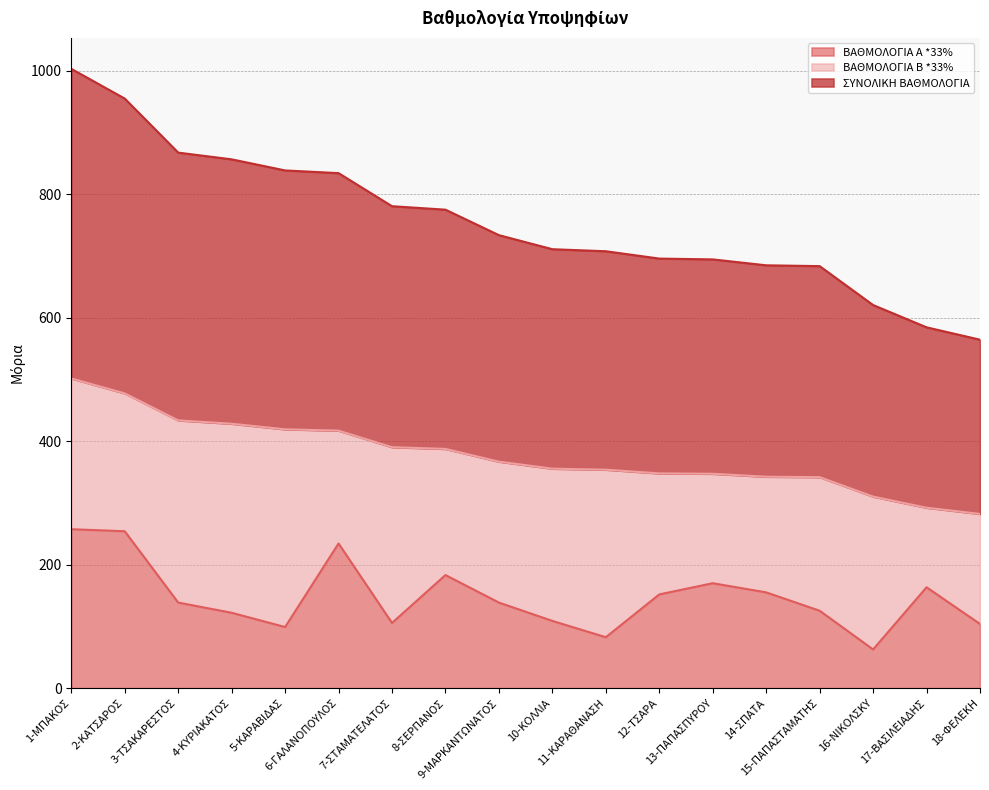

The ΣΥΝΟΛΙΚΗ ΒΑΘΜΟΛΟΓΙΑ series shows 419.2 at 5-ΚΑΡΑΒΙΔΑΣ. True or false?

True